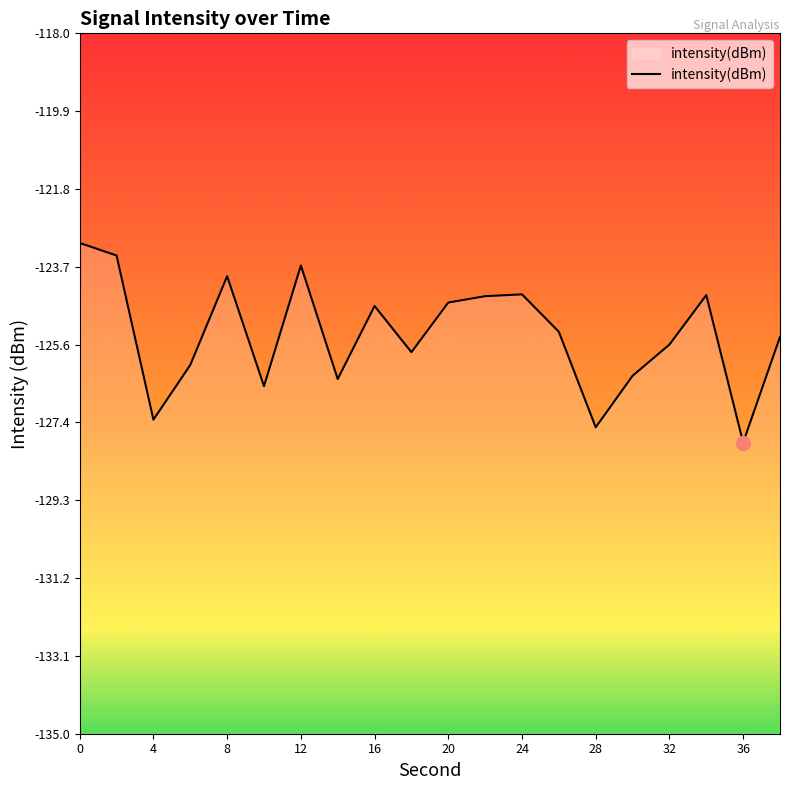

Count the number of values greater than -125.

9